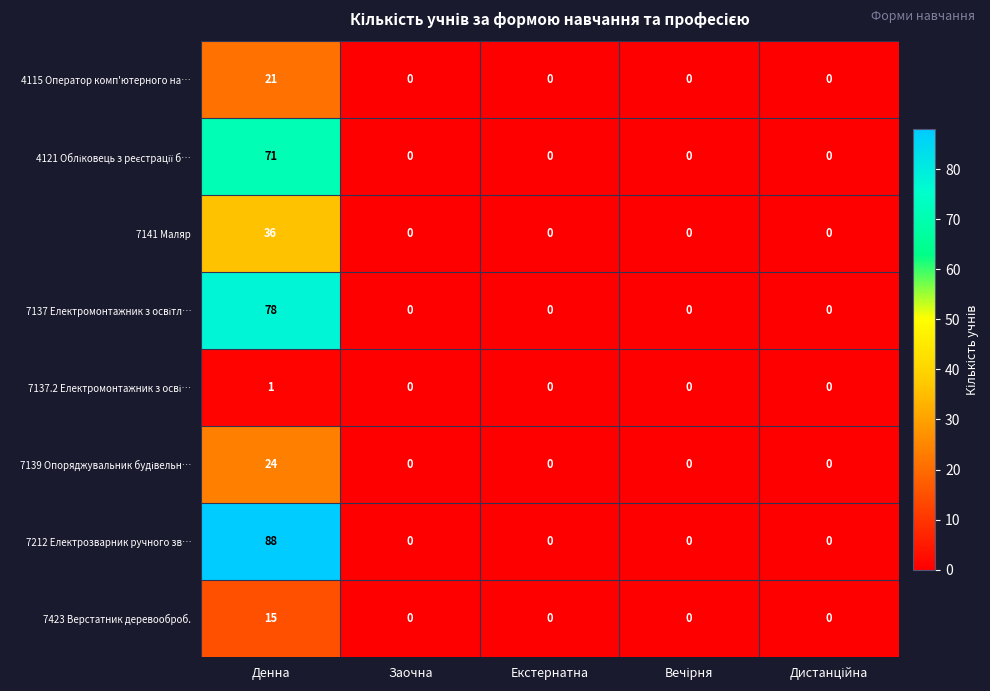

At which label does 7141 Маляр reach its peak?

Денна